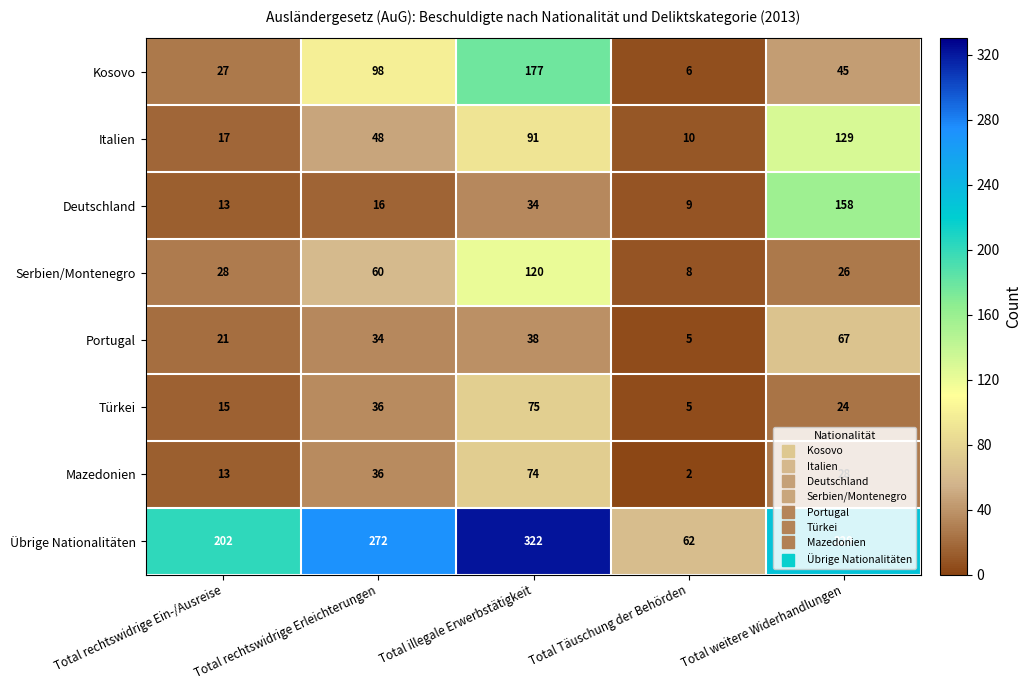

What is the sum of the Serbien/Montenegro values at Total illegale Erwerbstätigkeit and Total rechtswidrige Erleichterungen?

180